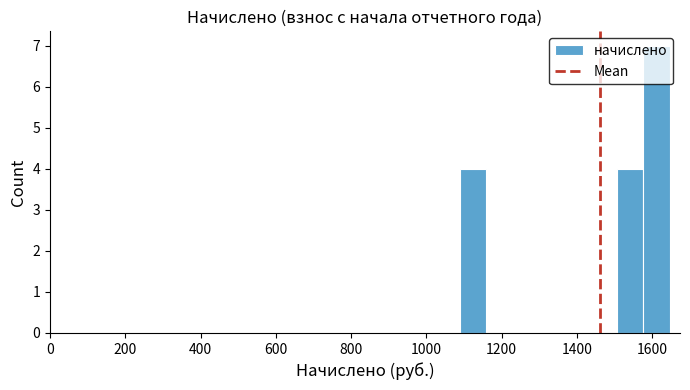

Around what value on the x-axis is the tallest bar? Give the approximate position of its centre, as read against the axis.

1620